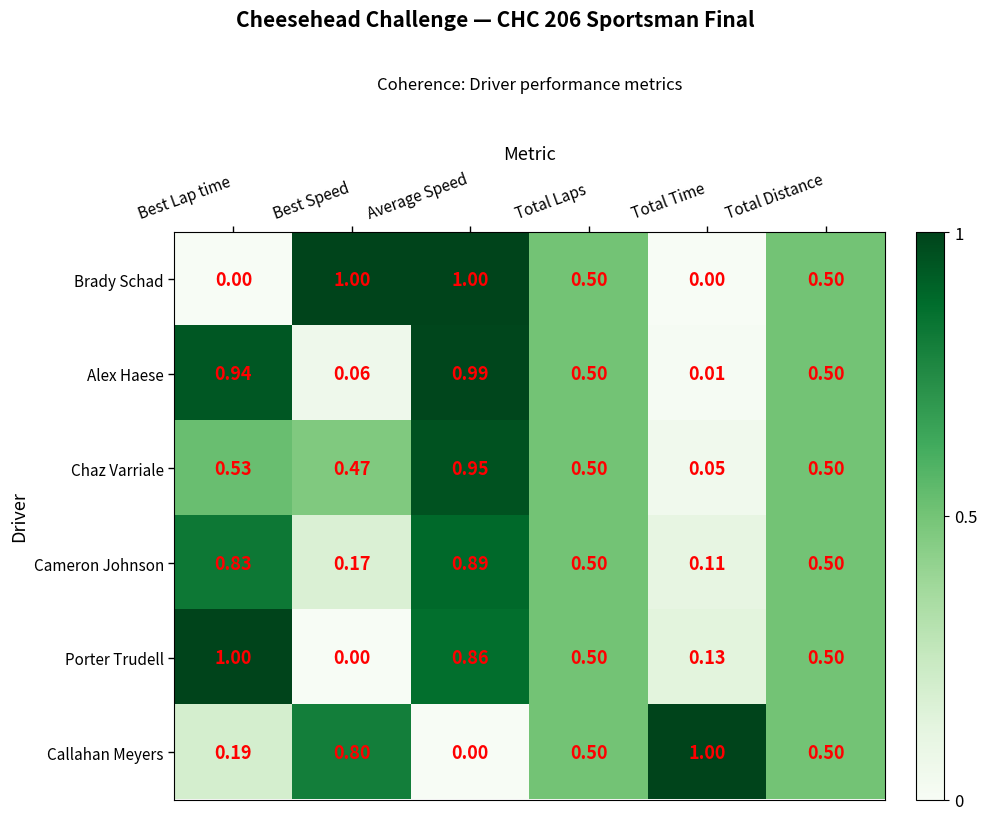

What is the maximum value shown in the chart?

1.0